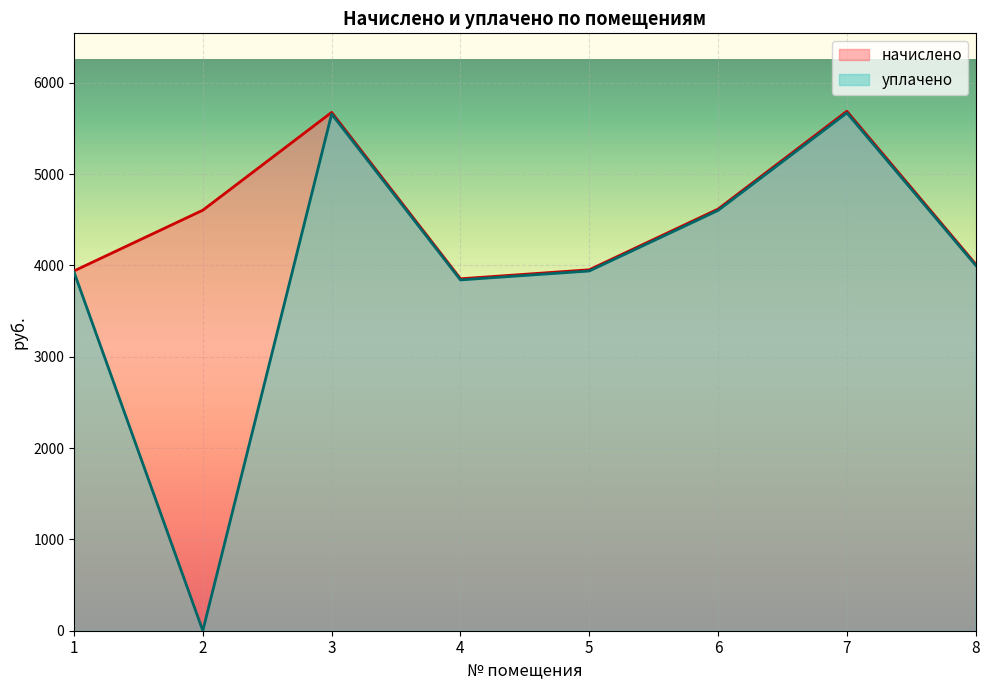

True or false: начислено and уплачено intersect in this chart.

False